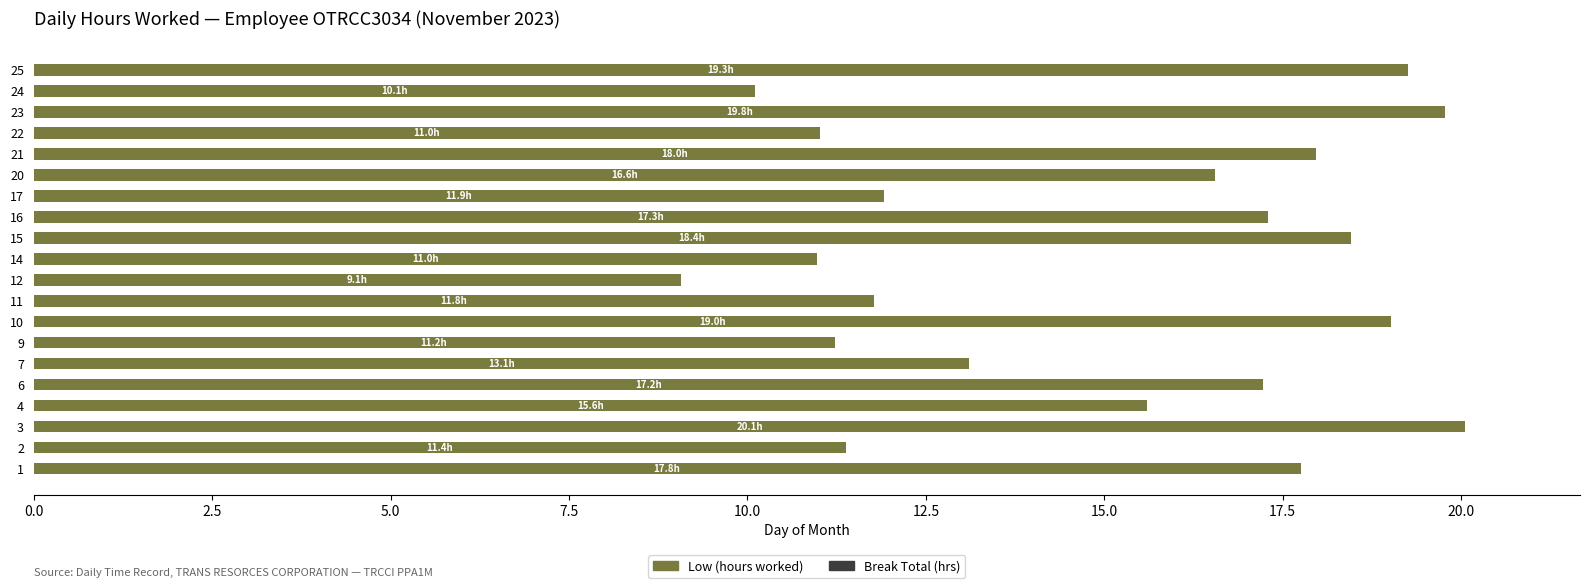

What is the difference between the second highest and second lowest values?

9.7